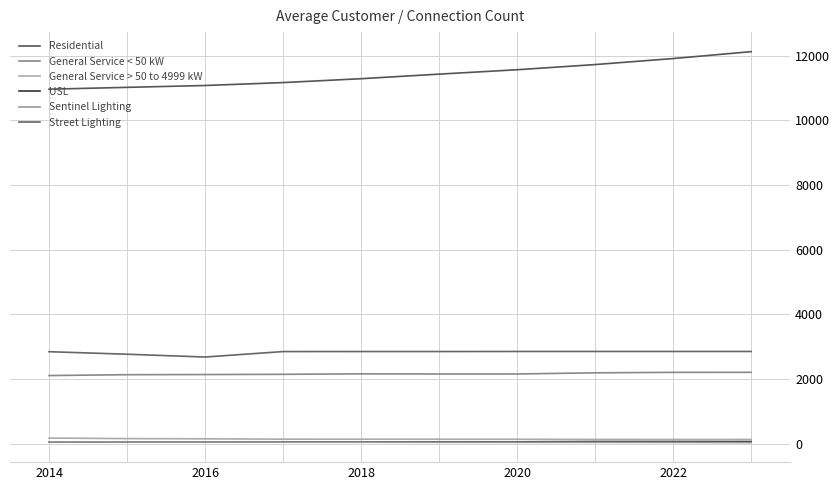

How many lines are shown in the chart?

6